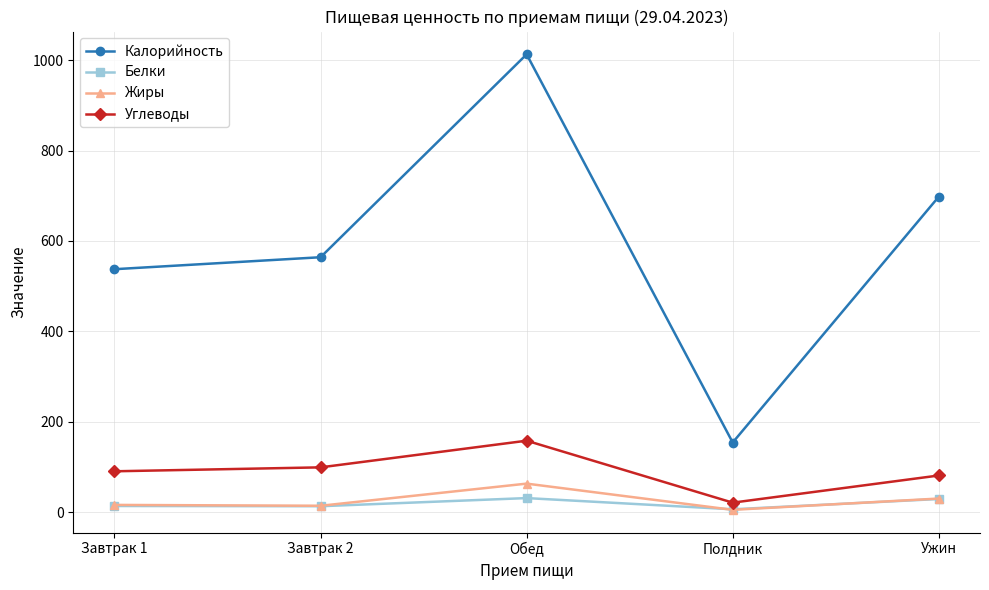

Read the Белки value at Обед.

31.0